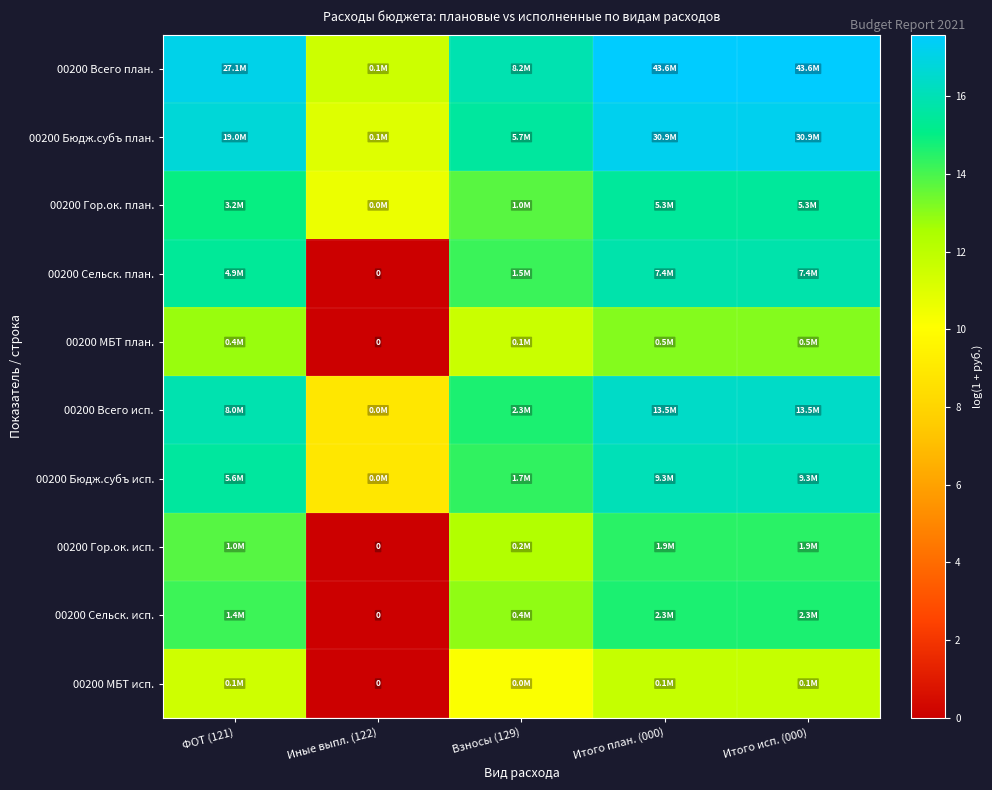

Which series has the largest total across all categories?

00200 Всего план.